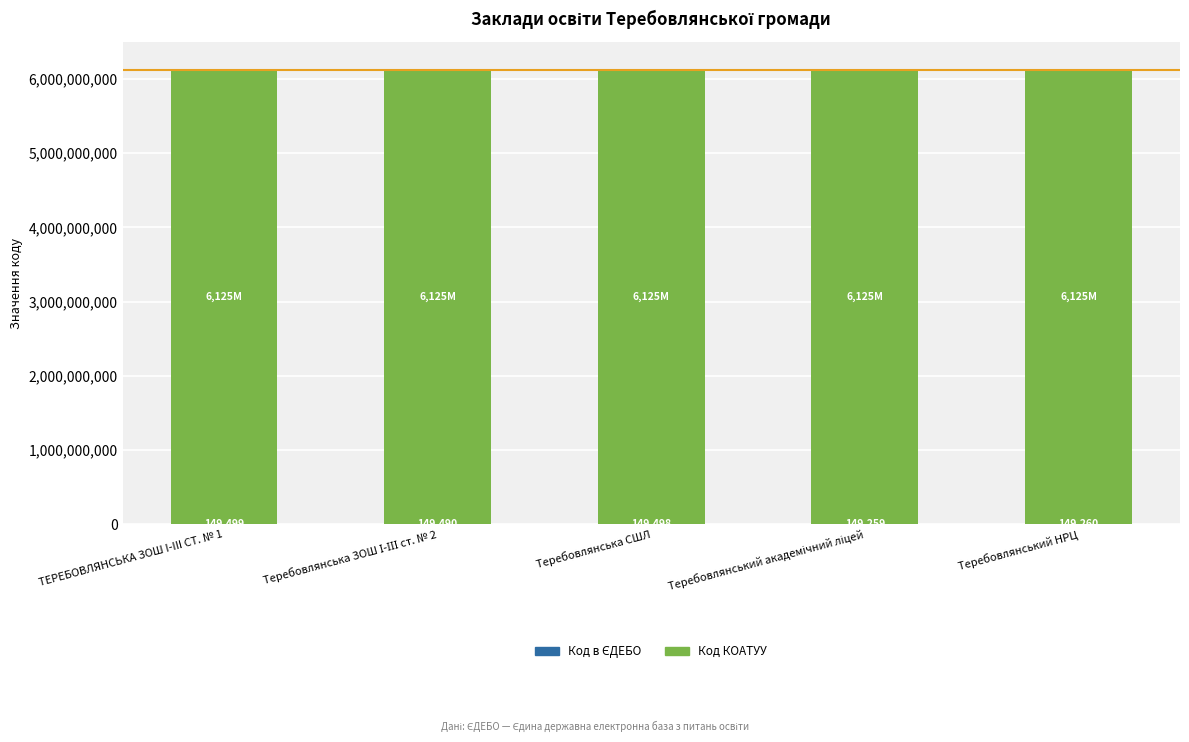

What is the total value across all series at Теребовлянська СШЛ?

6125159598